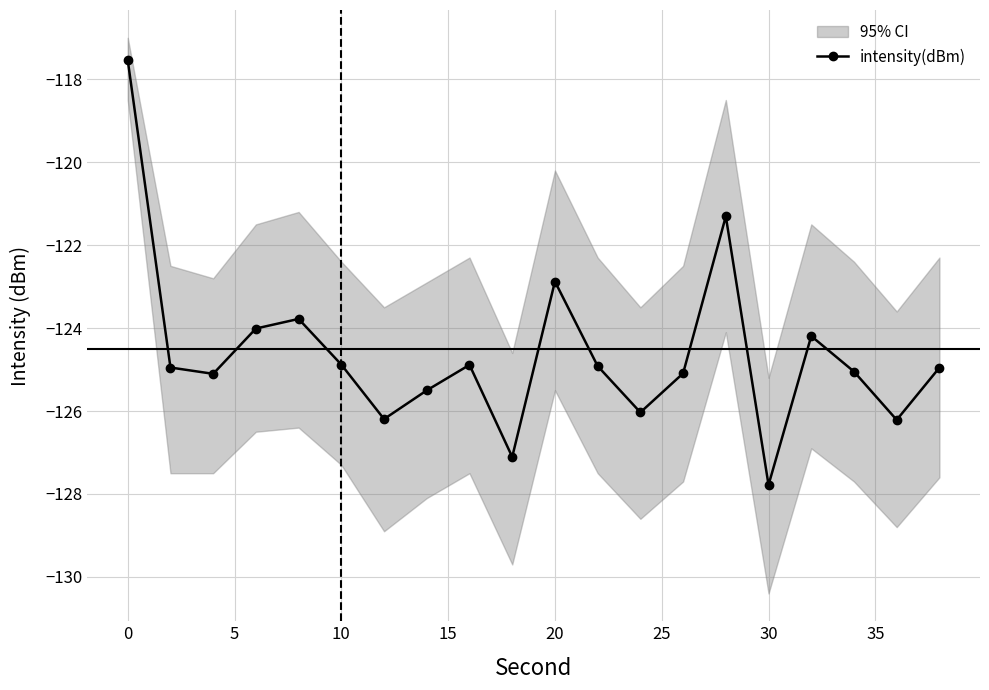

True or false: the data has more than 0 interior local peaks.

True